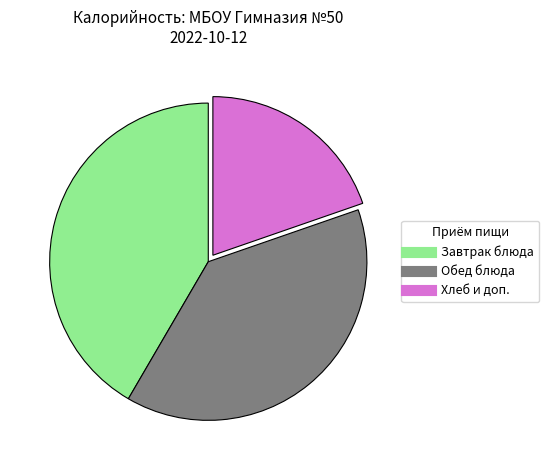

Does any single category account for the majority?

No